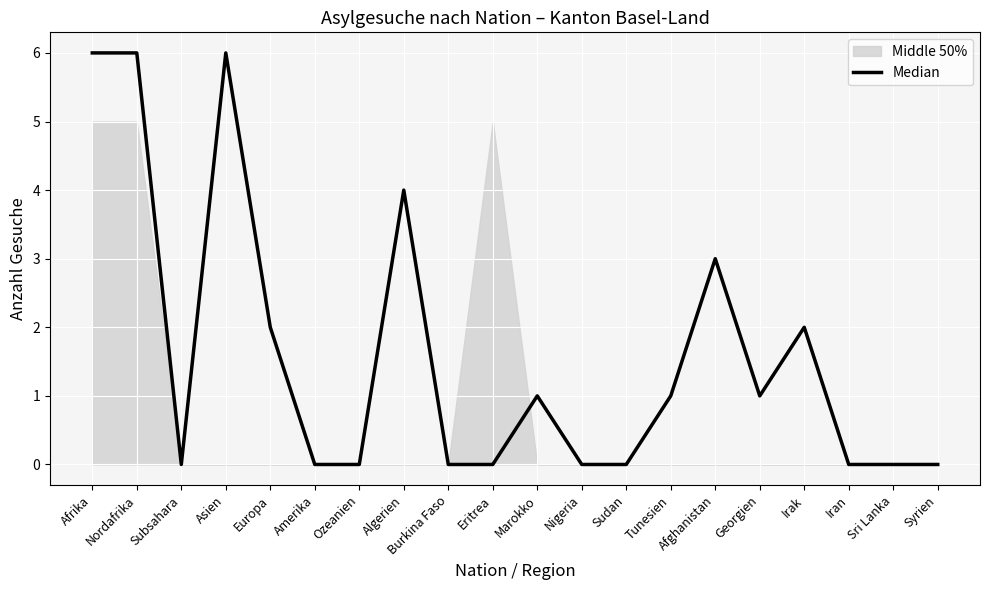

Which category has the lowest value across all series?

Subsahara